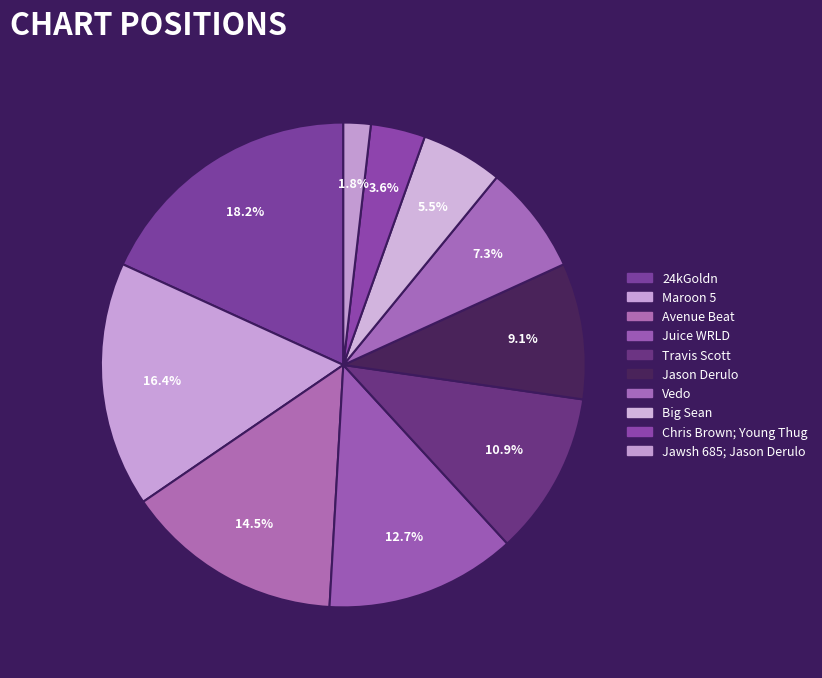

Is there a majority slice in this chart?

No